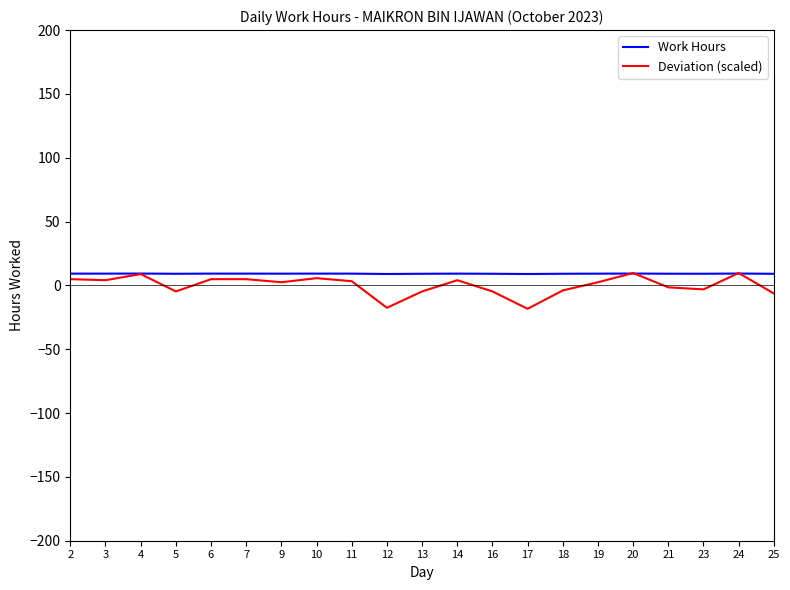

What is the smallest value displayed?

-18.3